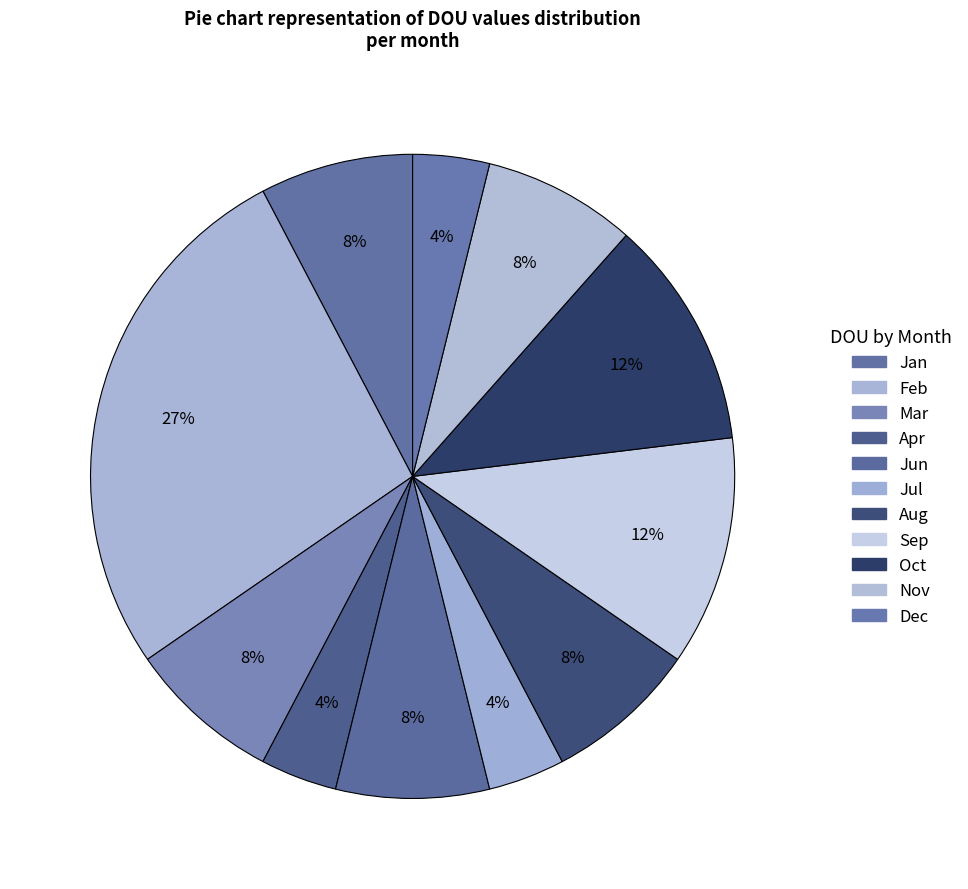

How many slices are in this pie chart?

11